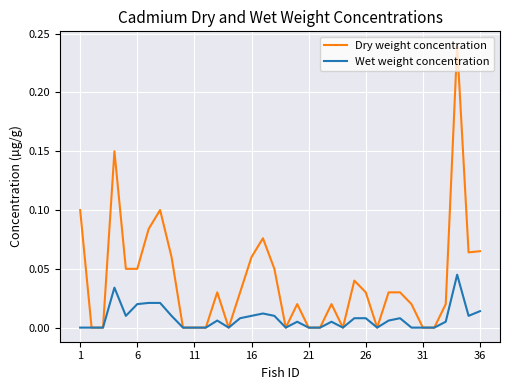

Which series has the largest range (max minus min)?

Dry weight concentration